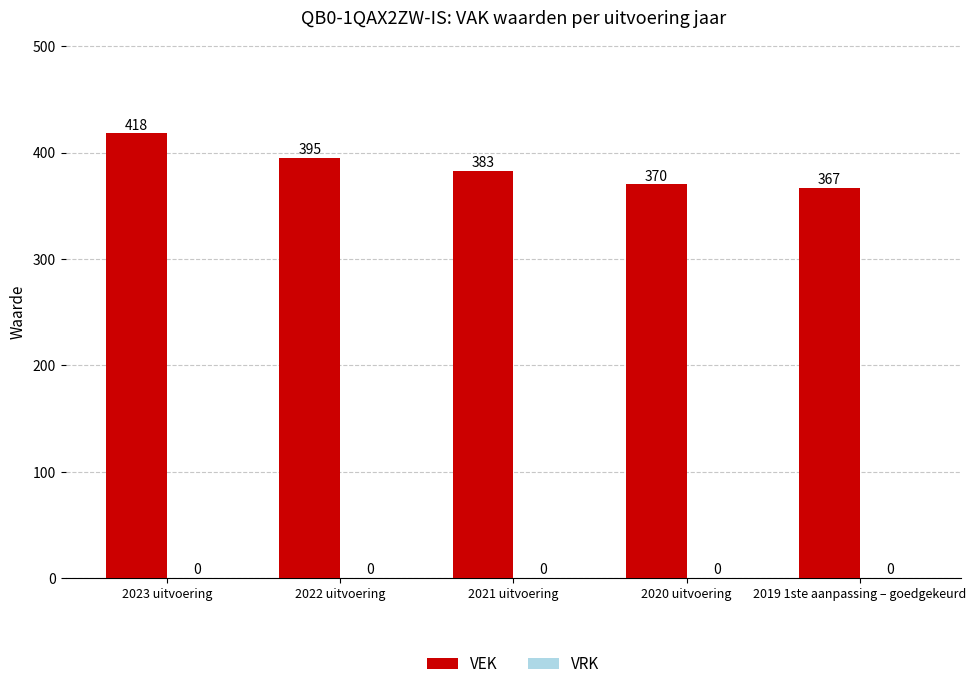

Count the number of data series in this chart.

1